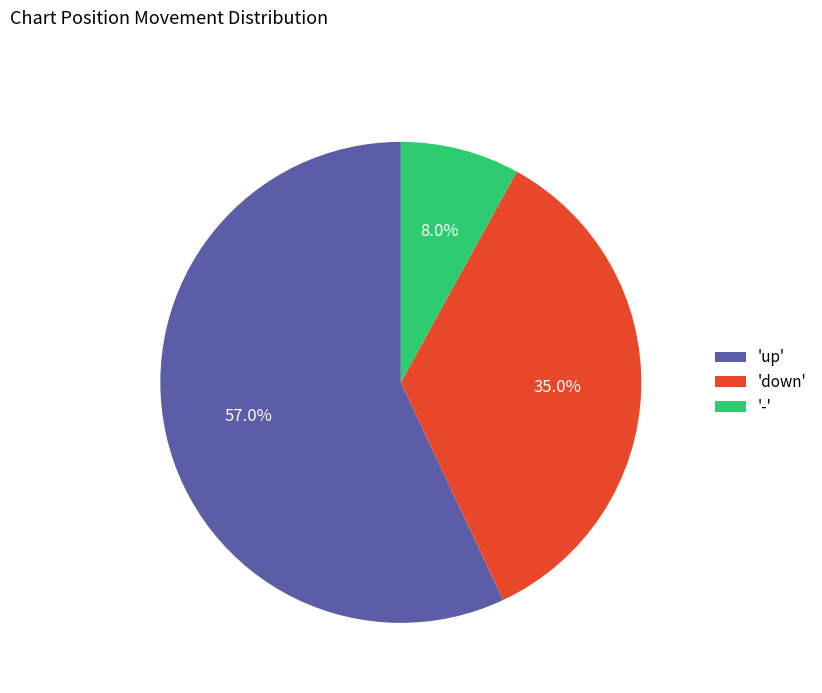

Does any single category account for the majority?

Yes